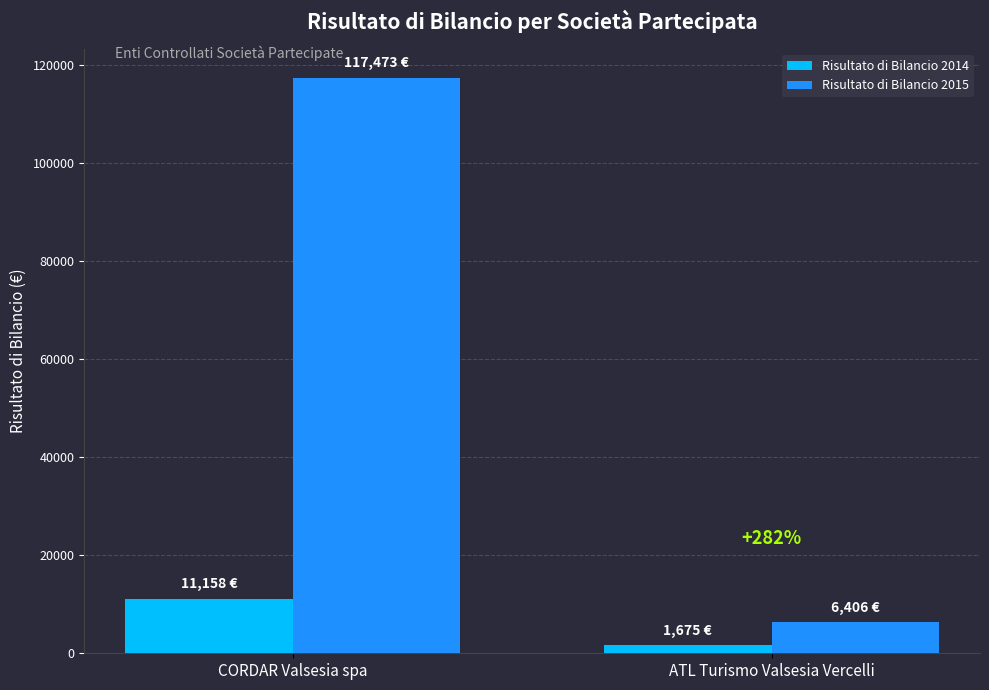

Reading right to left, transcribe all the data shown in this chart.

Risultato di Bilancio 2014: 1675	11158
Risultato di Bilancio 2015: 6406	117473